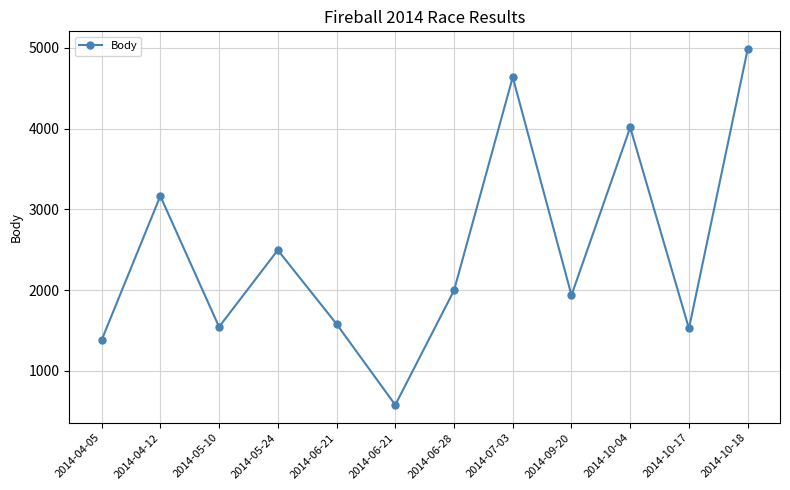

How many values are below 1996?

6